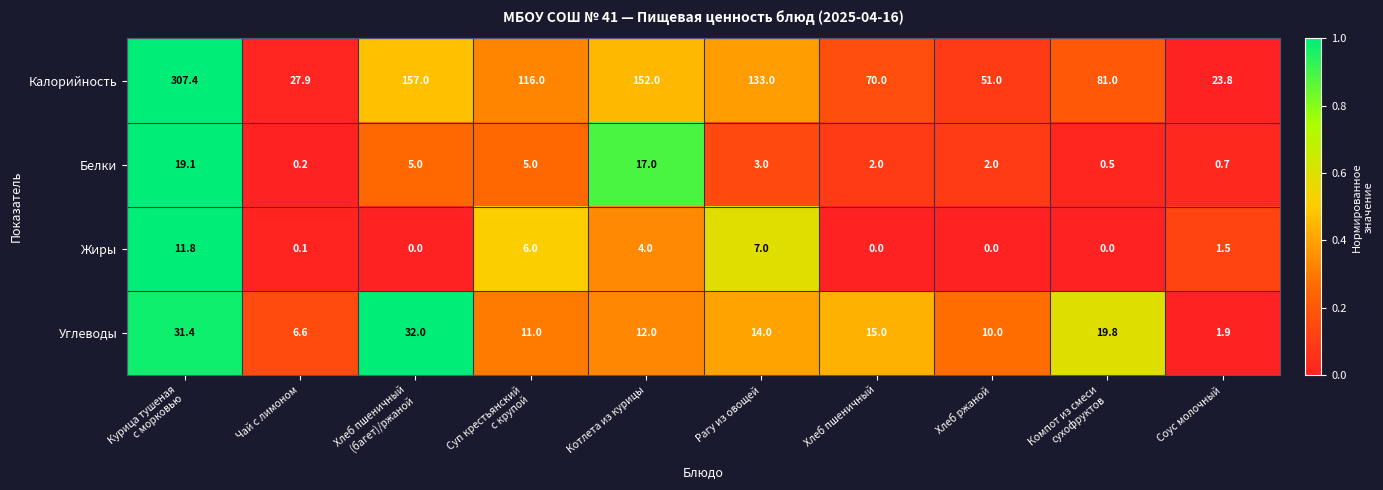

At Курица тушеная
с морковью, list the series in order from smallest to largest.

Жиры, Белки, Углеводы, Калорийность